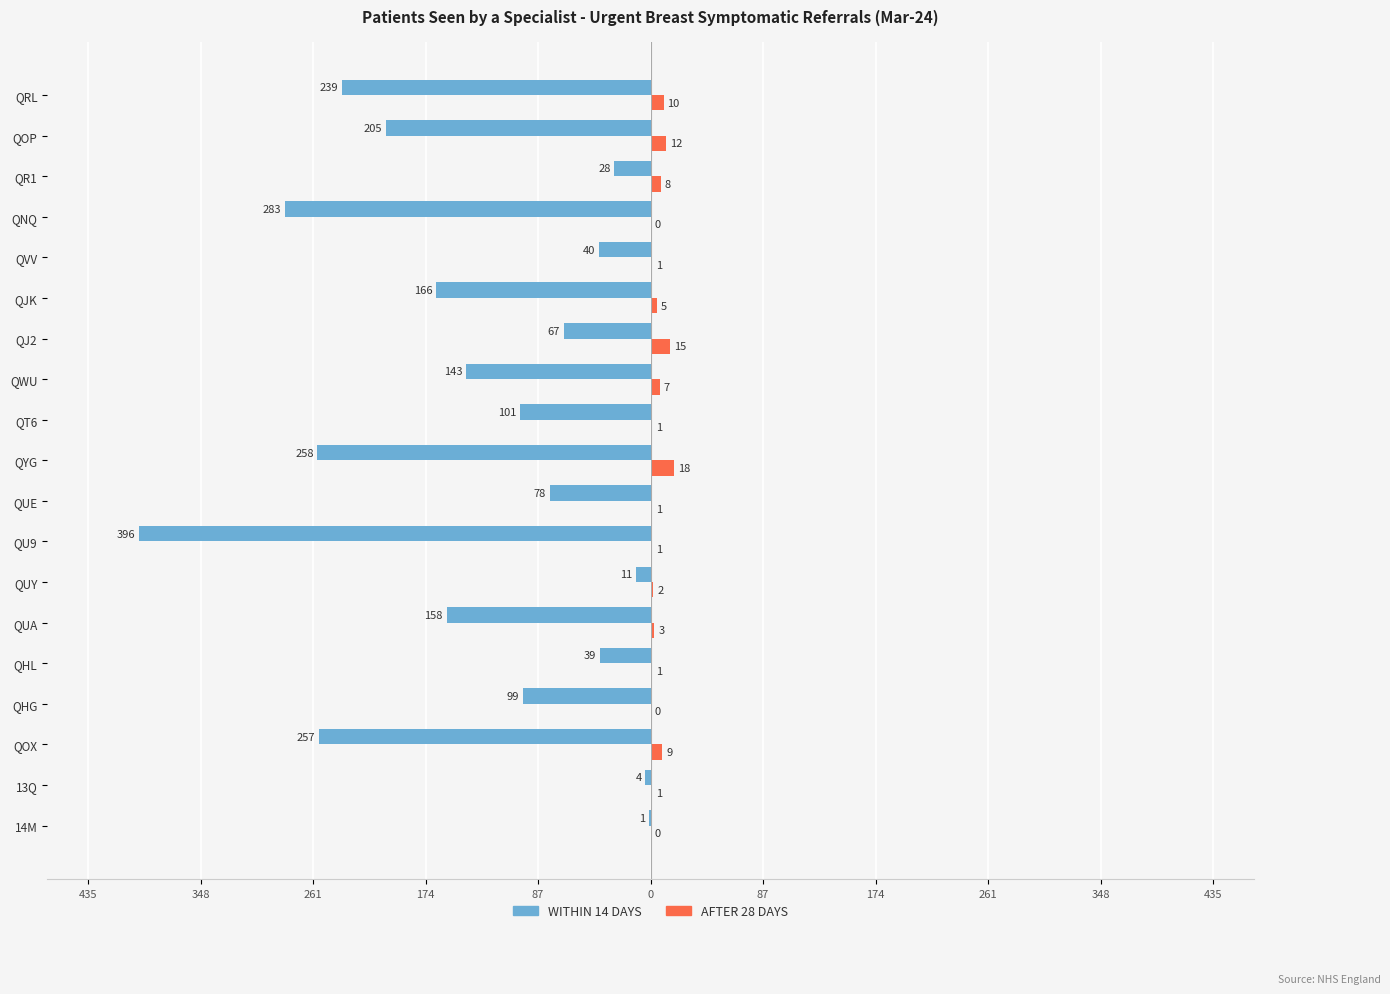

What are all the series names shown in the legend?

WITHIN 14 DAYS, AFTER 28 DAYS